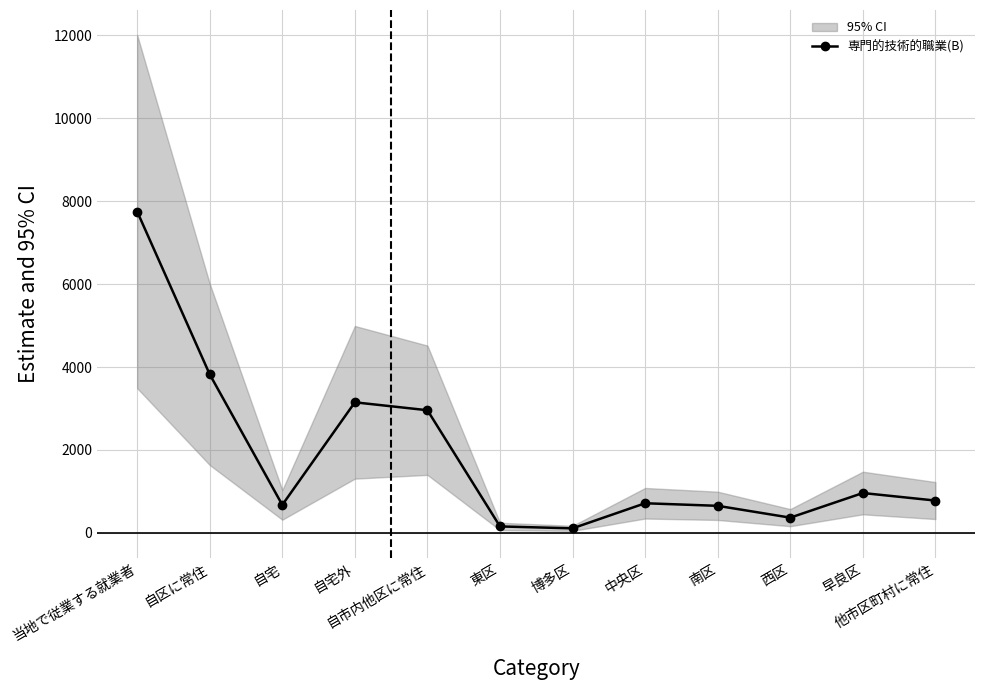

Is it true that the value at 自市内他区に常住 is 2958?

True